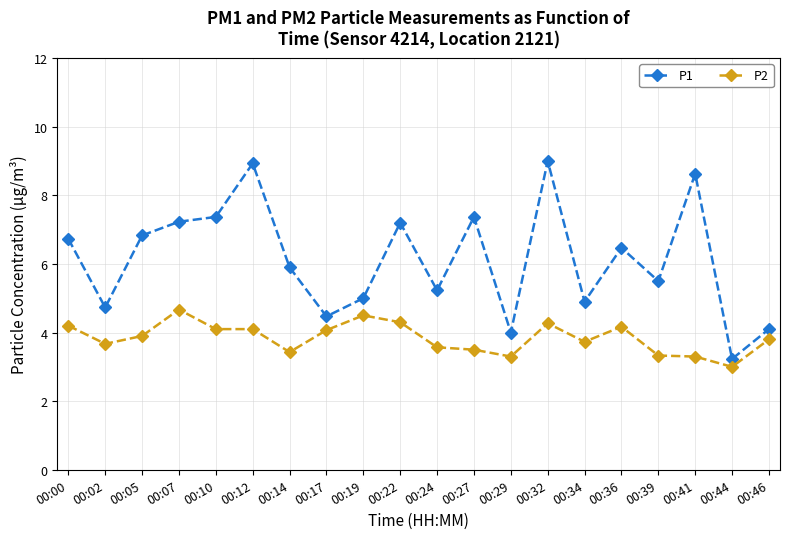

In P1, how many points are higher than both neighbors (excluding endpoints)?

6